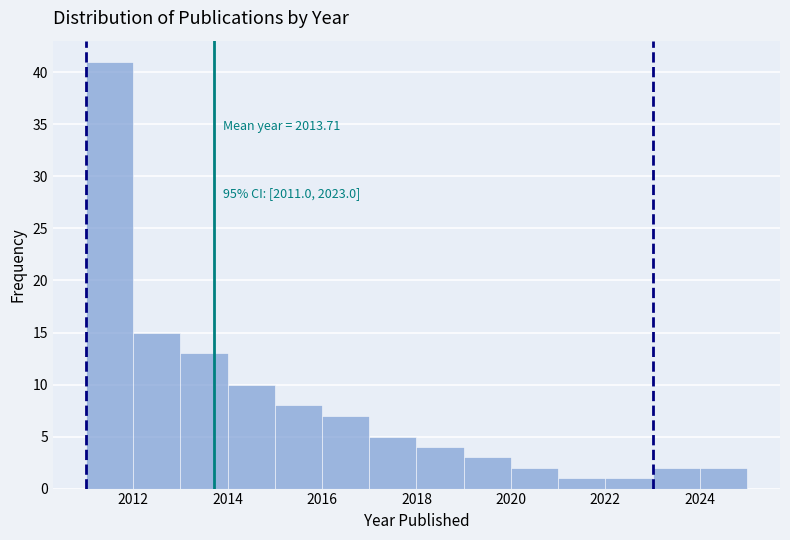

Over which range of the x-axis is the bar tallest?

2011 to 2012